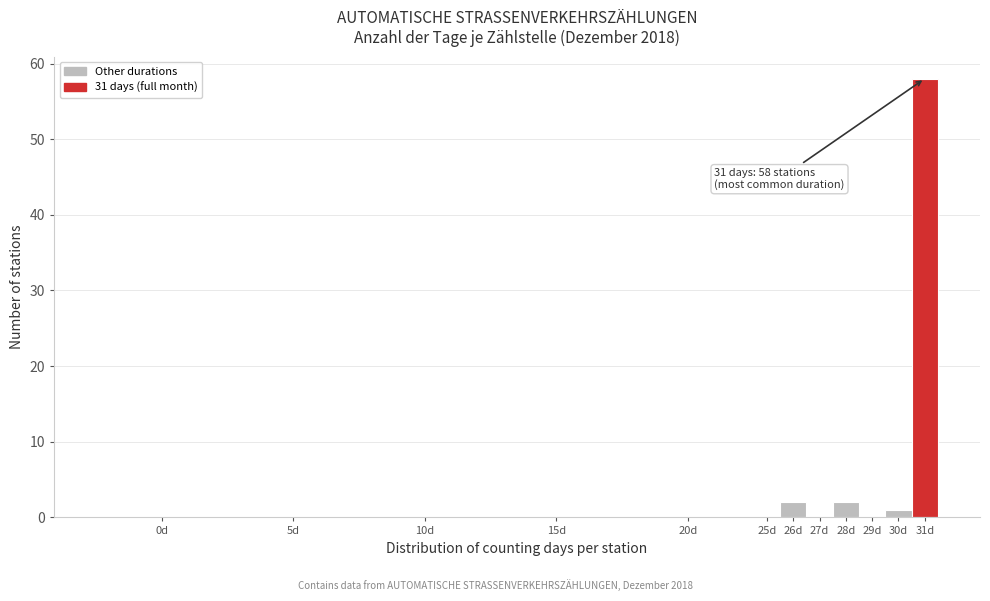

Reading right to left, list all the values displayed in this chart.

31d=58	30d=1	29d=0	28d=2	27d=0	26d=2	25d=0	20d=0	15d=0	10d=0	5d=0	0d=0